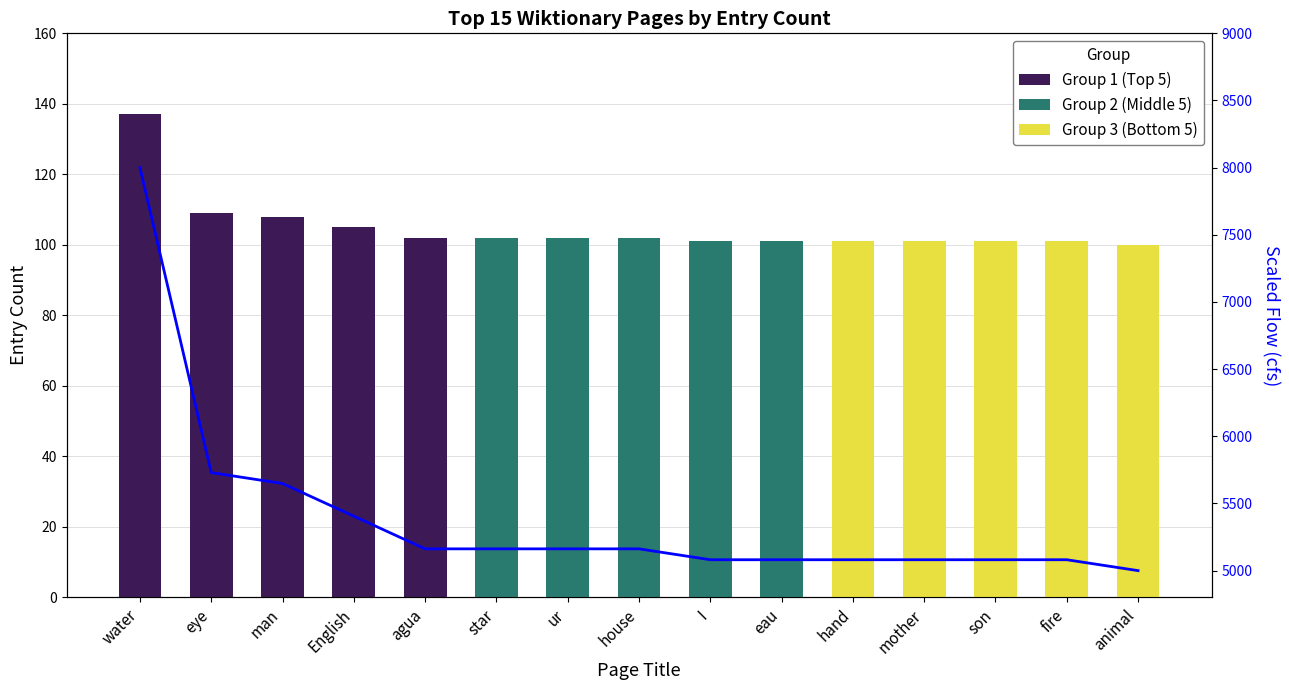

What is the minimum value for Group 2 (Middle 5)?

101